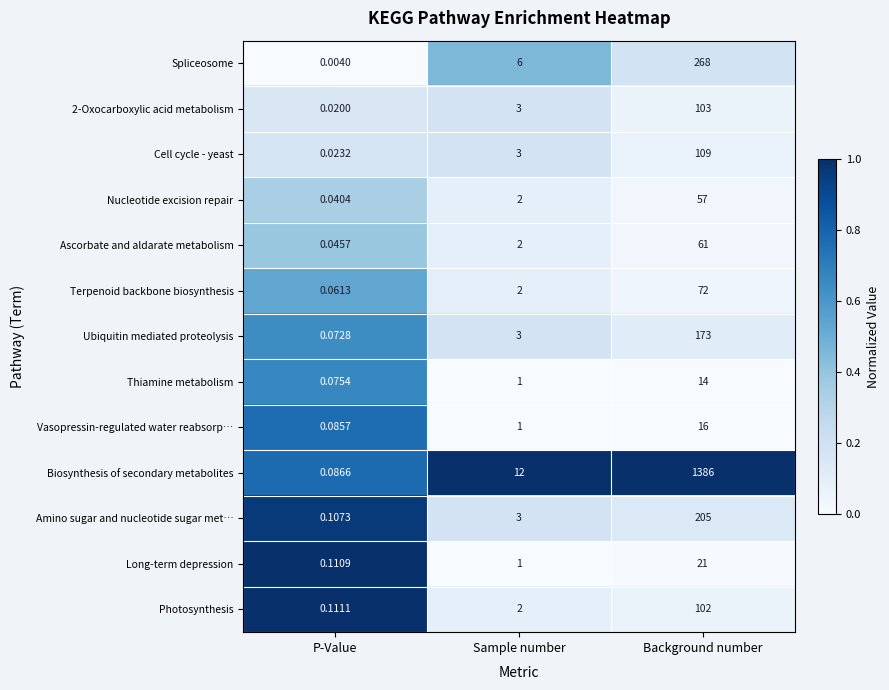

At which label does Biosynthesis of secondary metabolites reach its minimum?

P-Value